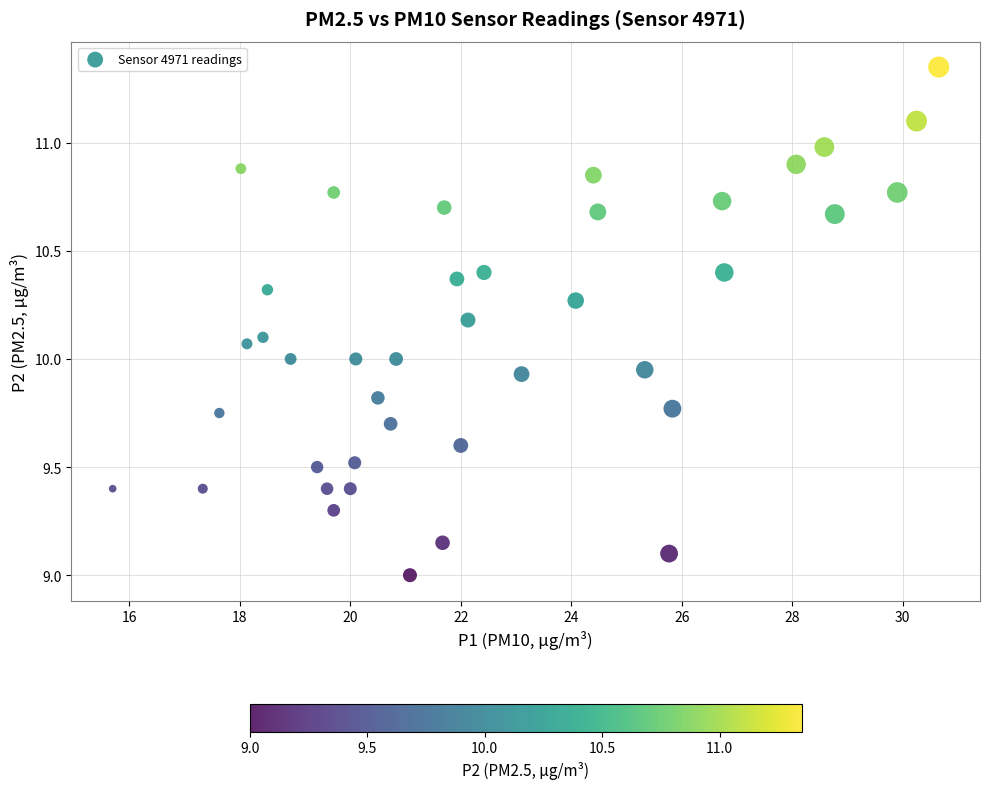

What is the range of X values (max minus min)?

14.9